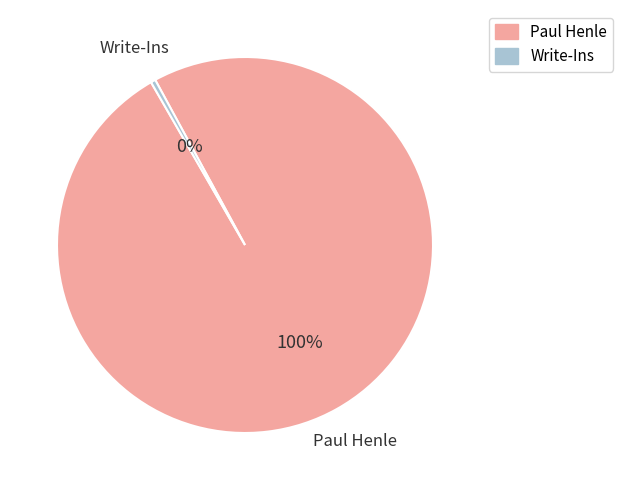

To the nearest percent, what is the average slice percentage?

50%